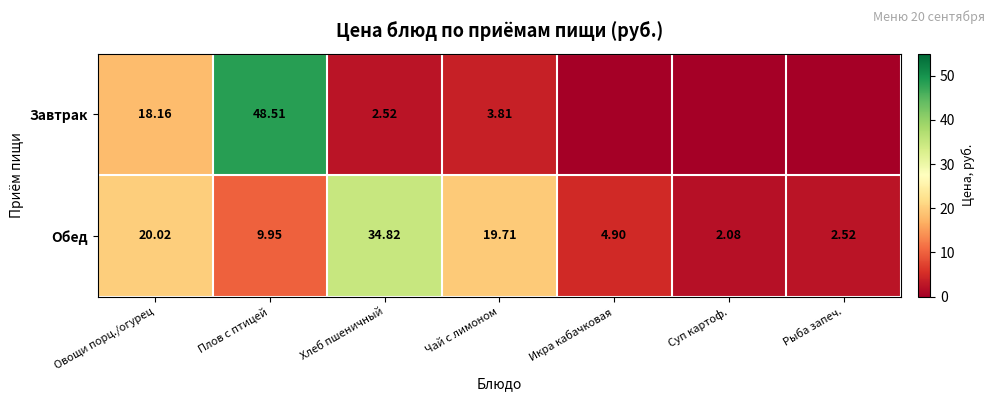

Which category has the lowest value in the Обед series?

Суп картоф.